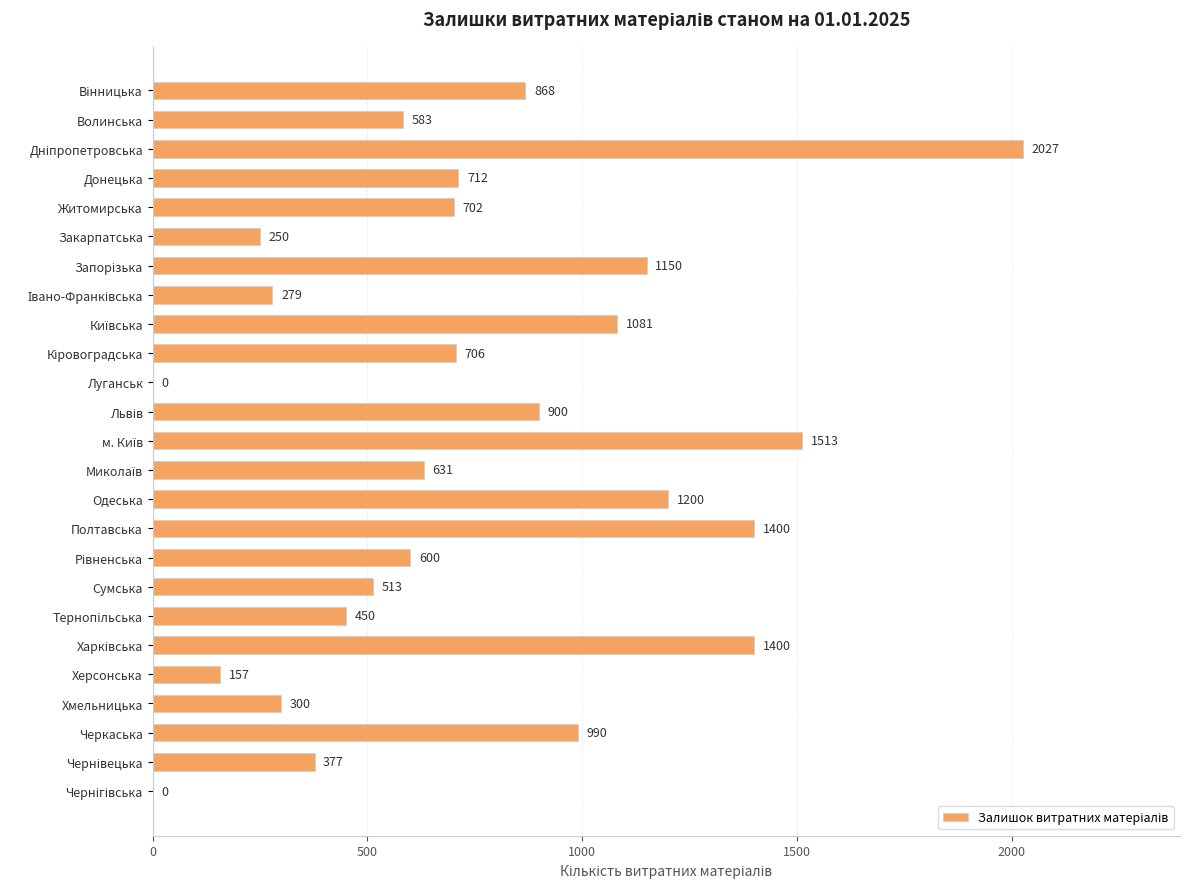

True or false: the data shows 583 at Волинська.

True